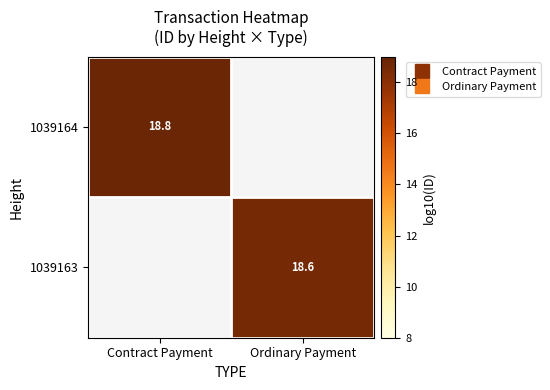

Where does the 1039163 series first go above 18?

Ordinary Payment